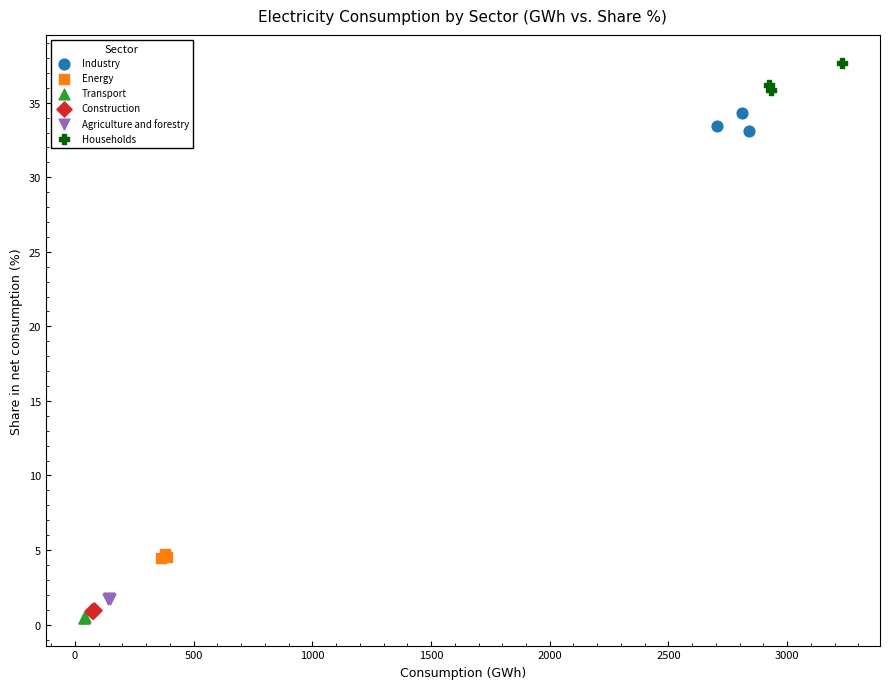

What are all the series names shown in the legend?

Industry, Energy, Transport, Construction, Agriculture and forestry, Households